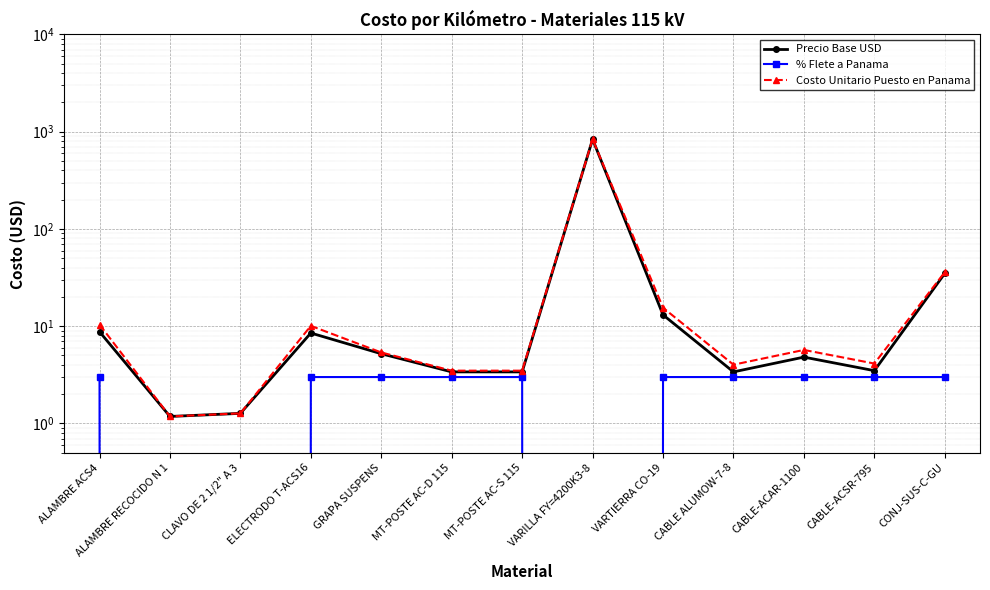

How many values in the Costo Unitario Puesto en Panama series are below 5?

6